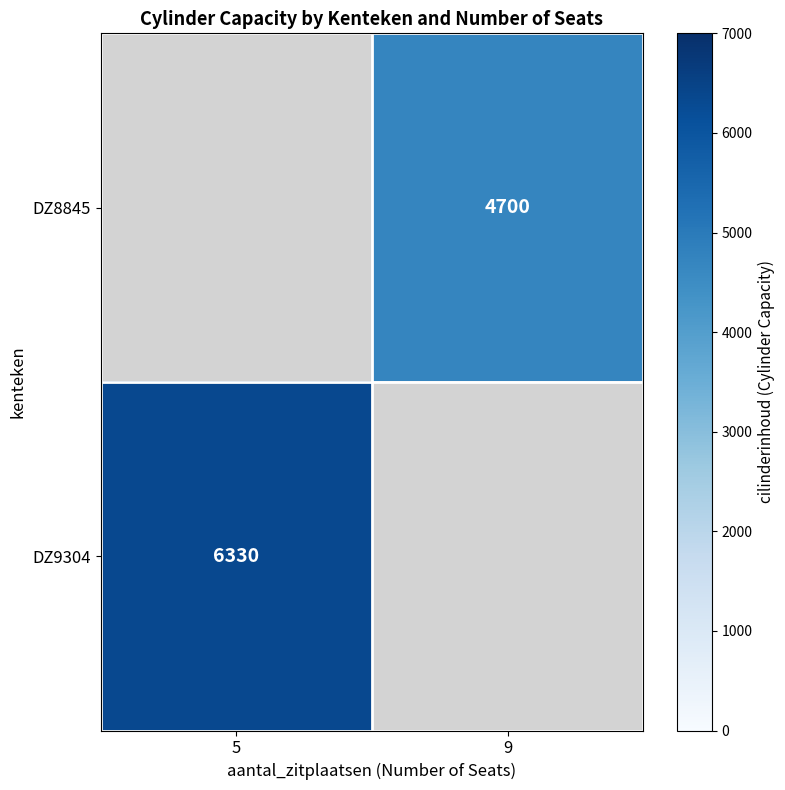

At which category does the chart reach its minimum across all series?

9